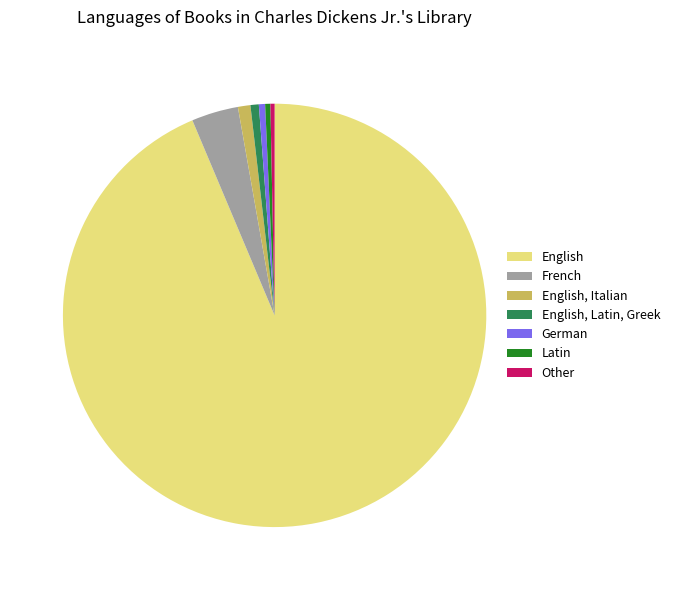

Which category has the biggest portion of the pie?

English